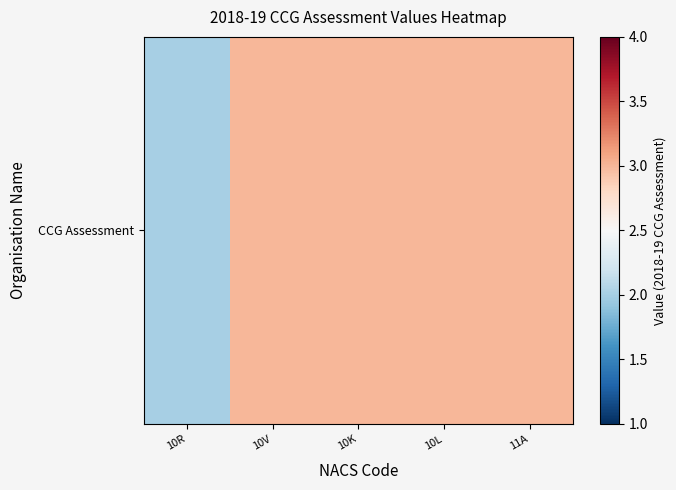

Which label corresponds to the smallest value in the chart?

10R